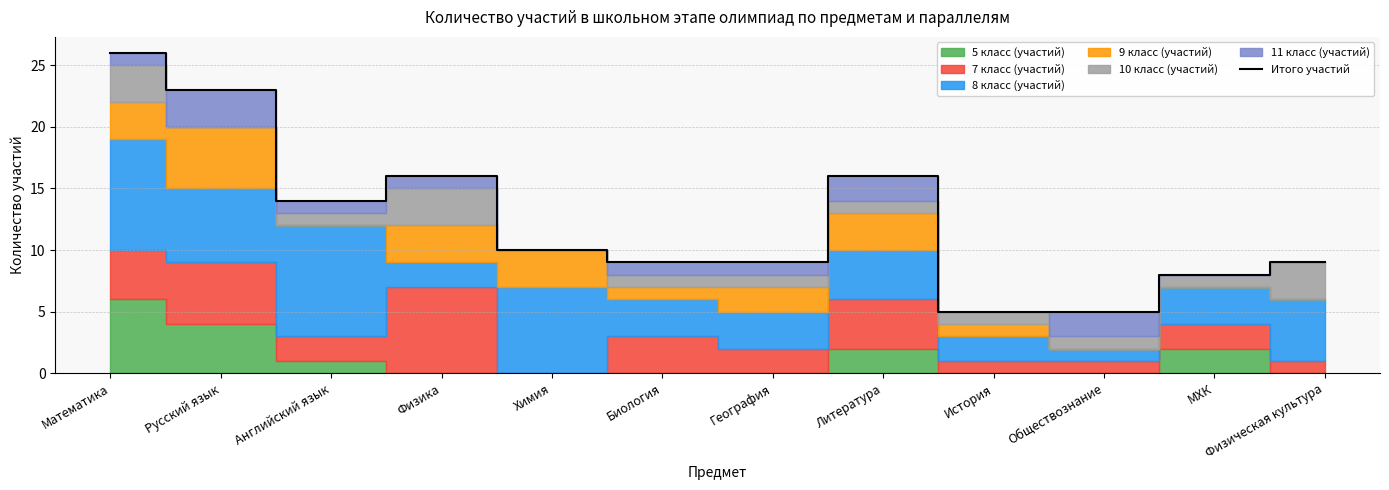

Approximately how many times larger is the value at География compared to Биология?

1.0